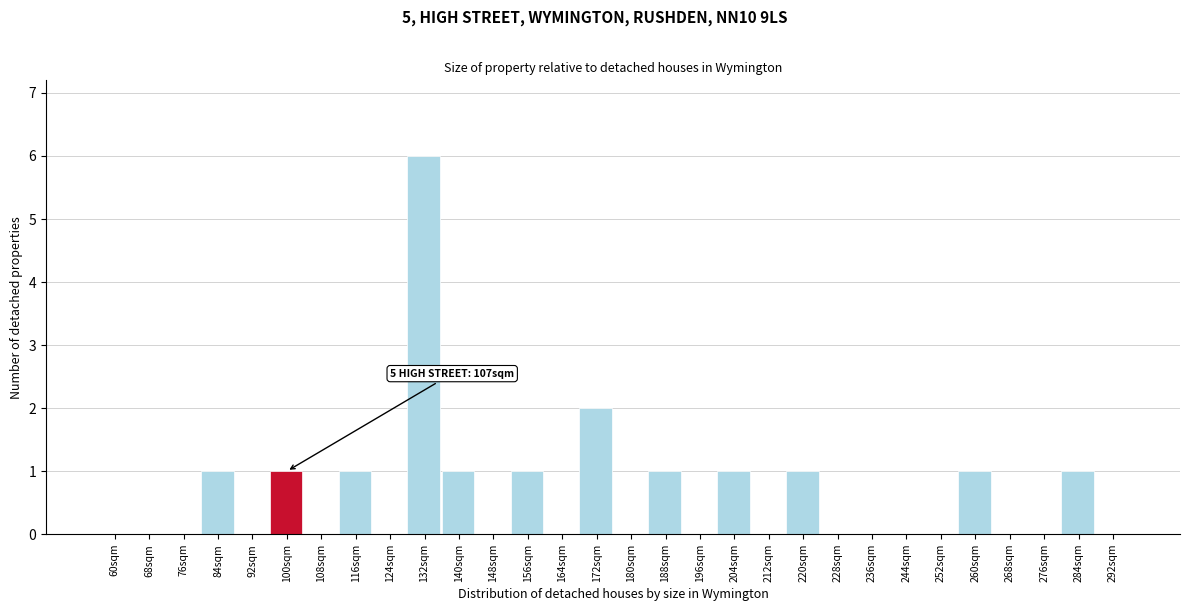

Reading right to left, extract all data points from this chart.

292sqm=0	284sqm=1	276sqm=0	268sqm=0	260sqm=1	252sqm=0	244sqm=0	236sqm=0	228sqm=0	220sqm=1	212sqm=0	204sqm=1	196sqm=0	188sqm=1	180sqm=0	172sqm=2	164sqm=0	156sqm=1	148sqm=0	140sqm=1	132sqm=6	124sqm=0	116sqm=1	108sqm=0	100sqm=1	92sqm=0	84sqm=1	76sqm=0	68sqm=0	60sqm=0